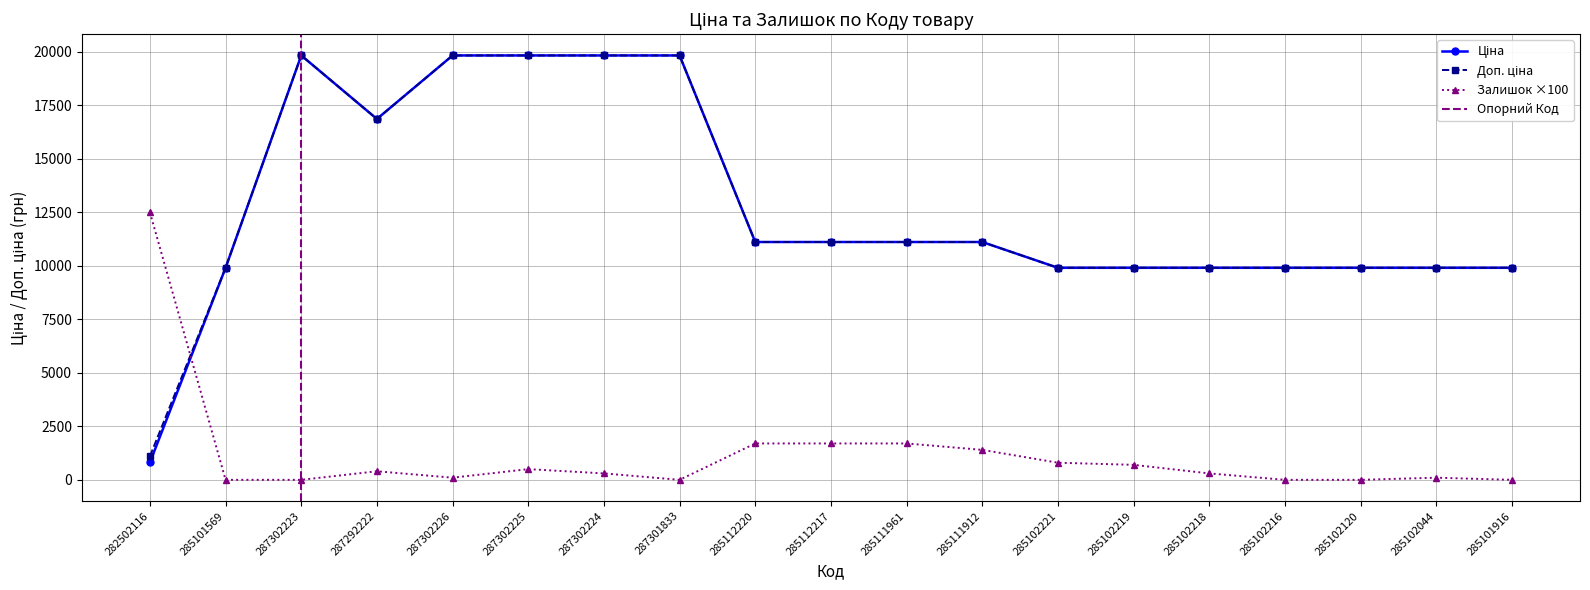

True or false: Ціна and Доп. ціна cross at least once.

False